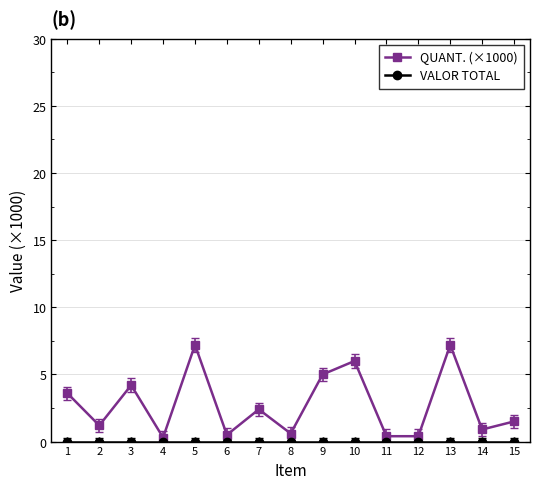

True or false: QUANT. (×1000) has more than 1 points higher than both neighbors.

True